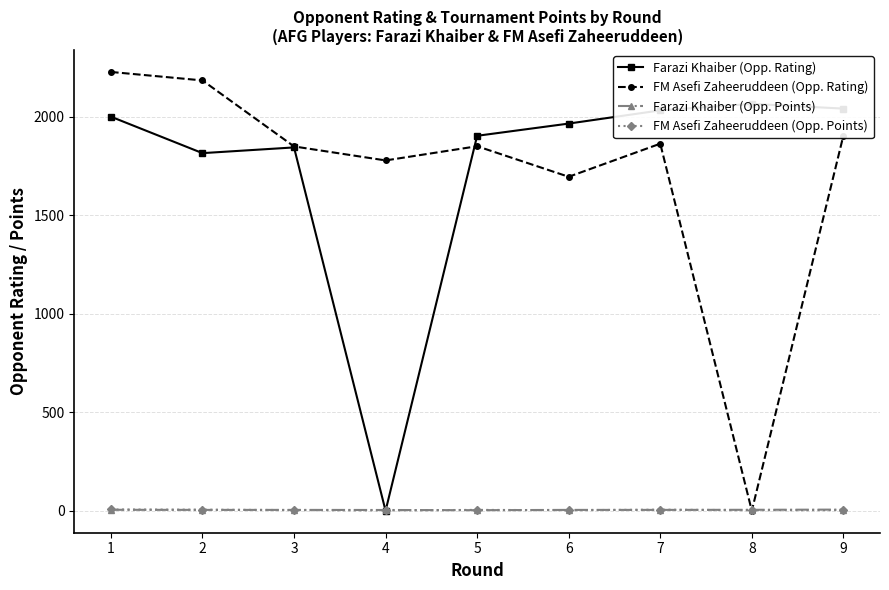

Between 5 and 6, which series saw the biggest shift?

FM Asefi Zaheeruddeen (Opp. Rating)